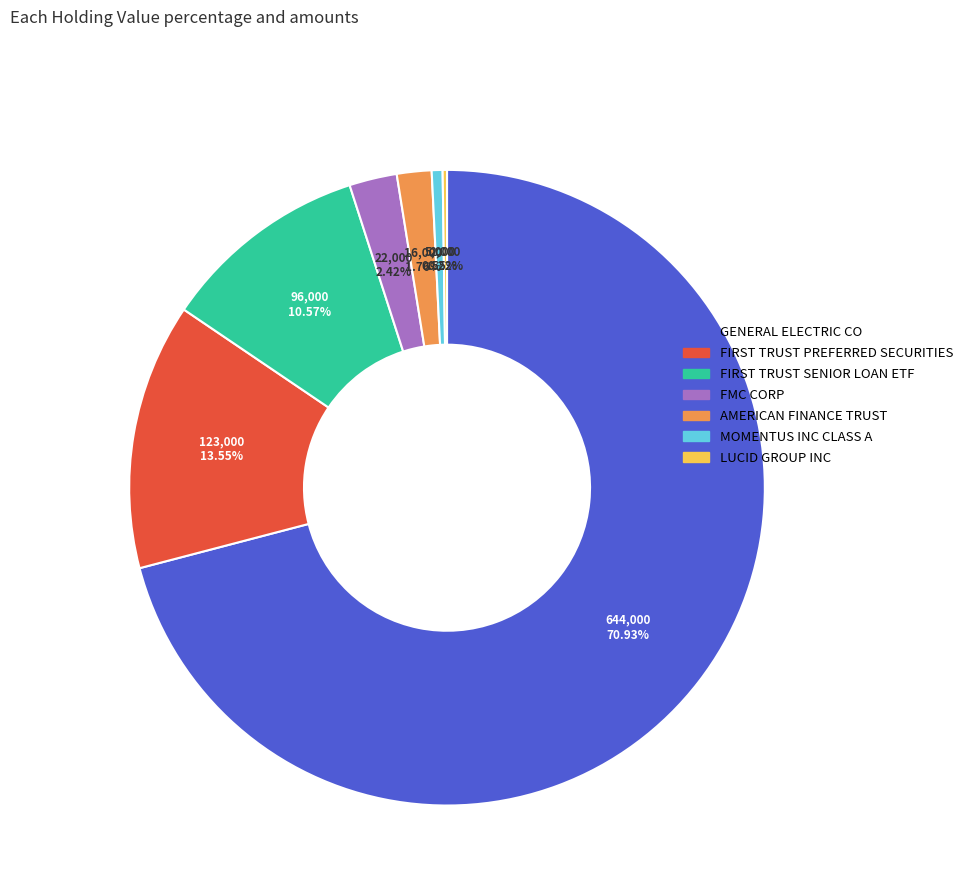

Is there any slice that represents more than half of the pie?

Yes